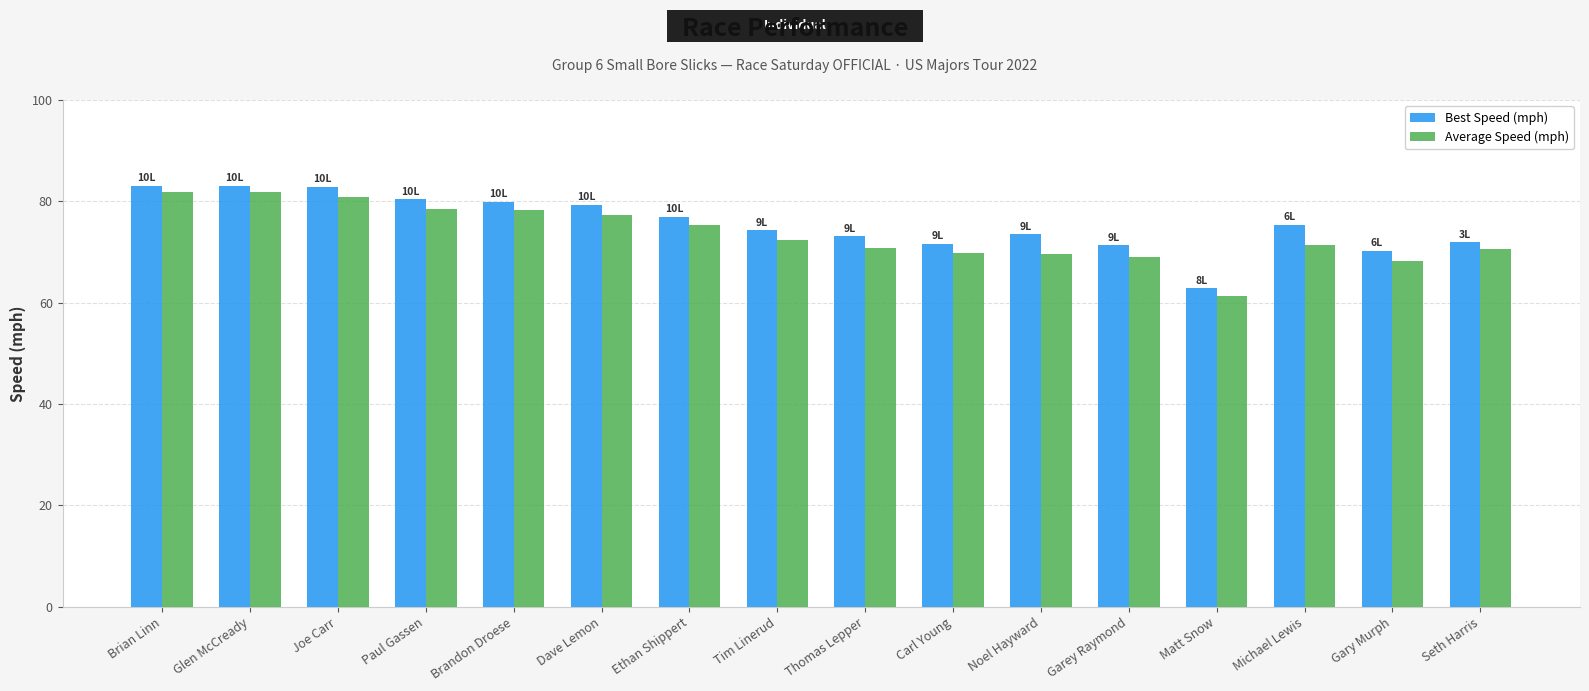

What is the total value across all series at Brandon Droese?

158.1